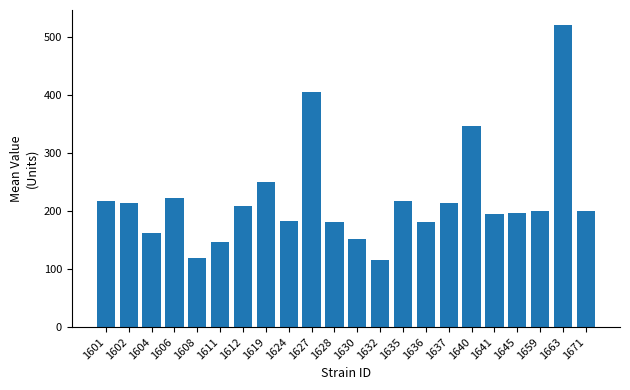

Approximately how many times larger is the value at 1645 compared to 1602?

0.9